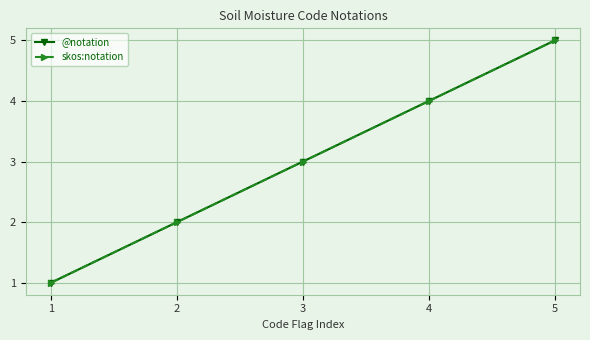

How many series are shown in this chart?

2